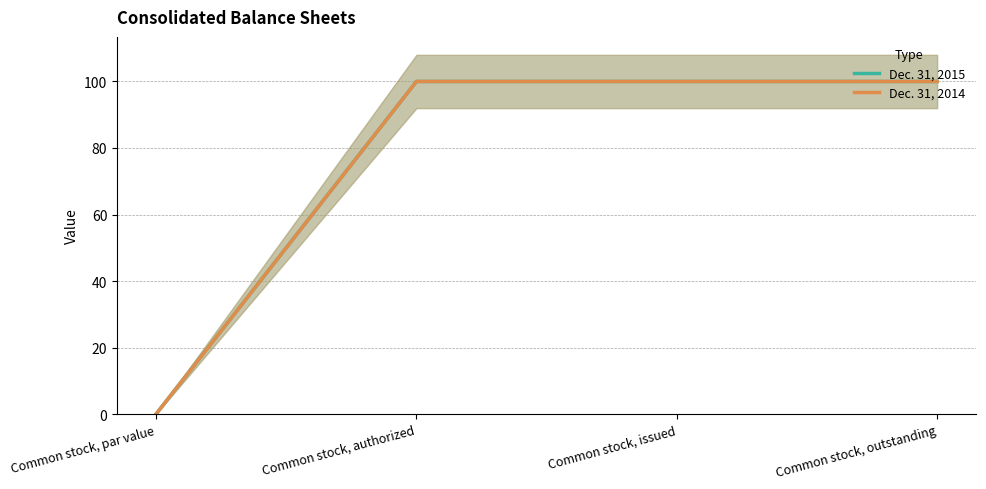

True or false: Dec. 31, 2015 and Dec. 31, 2014 intersect in this chart.

False